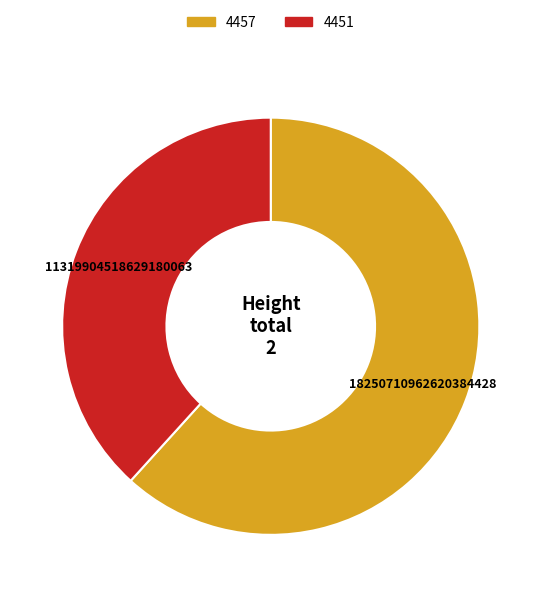

How many segments does this pie chart have?

2